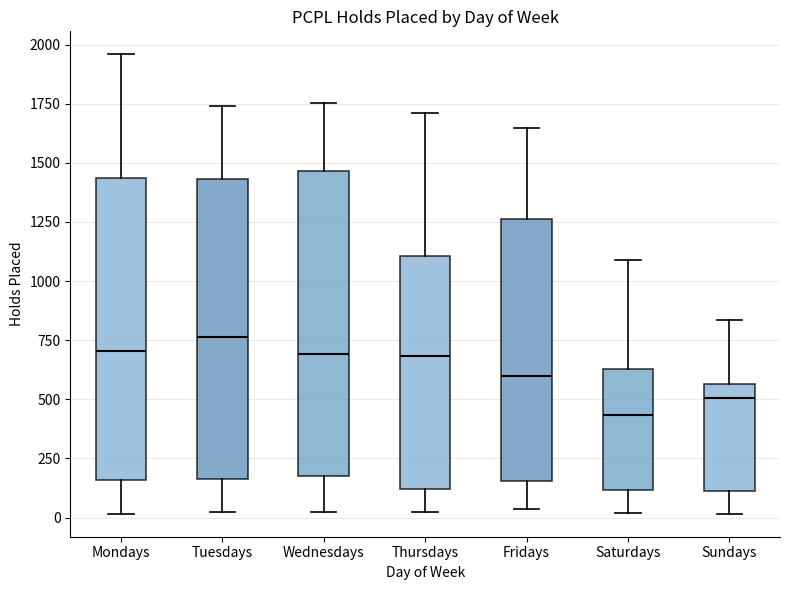

Reading left to right, read every box against the y-axis: the position of its median line, the range the box covers, and the ends of its whiskers. The values are not printed on the chart, so give them approximately, as read against the axis.

Mondays: median 700, box 150 to 1450, whiskers 0 to 1950
Tuesdays: median 750, box 150 to 1450, whiskers 0 to 1750
Wednesdays: median 700, box 150 to 1450, whiskers 0 to 1750
Thursdays: median 700, box 100 to 1100, whiskers 0 to 1700
Fridays: median 600, box 150 to 1250, whiskers 50 to 1650
Saturdays: median 450, box 100 to 650, whiskers 0 to 1100
Sundays: median 500, box 100 to 550, whiskers 0 to 850